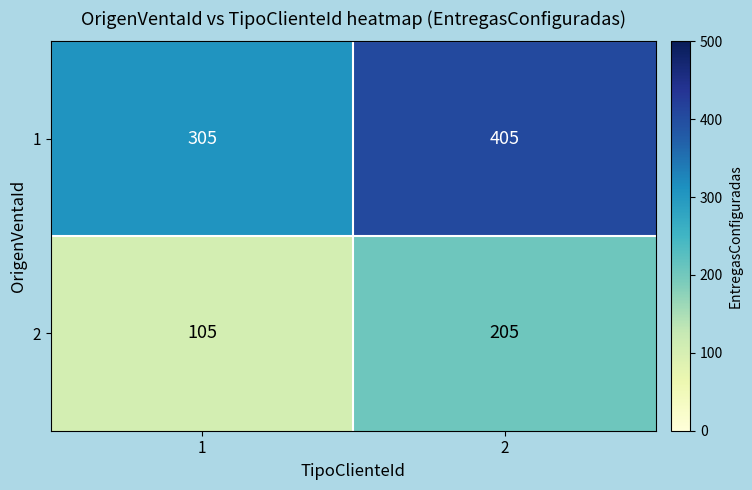

Rank the series by their average value, from lowest to highest.

2, 1